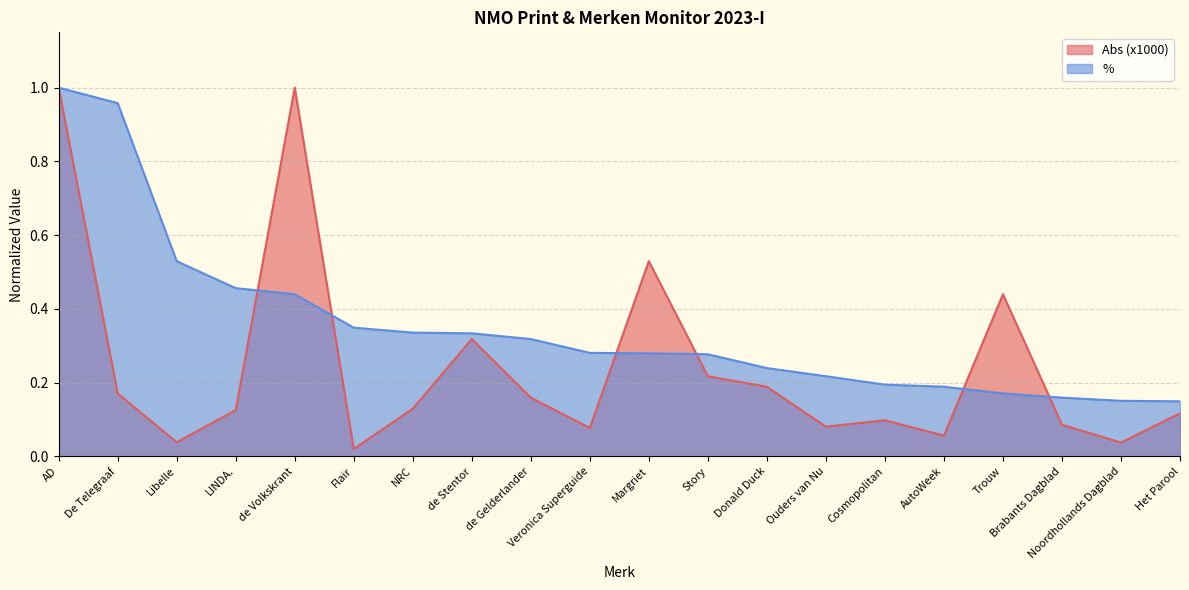

Which category has the highest value across all series?

AD